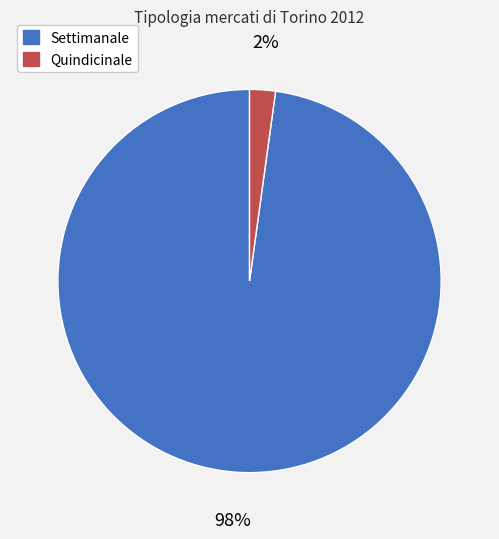

To the nearest percent, what is the combined percentage of Settimanale and Quindicinale?

100%